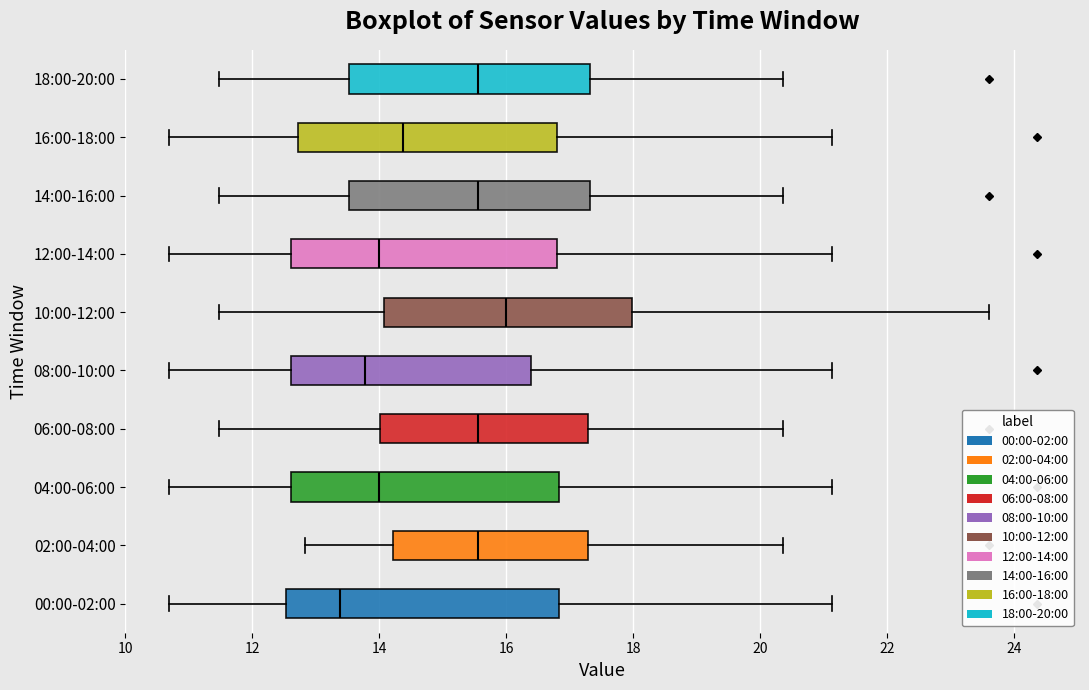

Reading bottom to top, transcribe this box plot: for each box, give where its median line is, the range the box spans, and where its two whiskers end, as read against the x-axis. The values are not printed on the chart, so give them approximately, as read against the axis.

00:00-02:00: median 13.4, box 12.6 to 16.8, whiskers 10.6 to 21.2
02:00-04:00: median 15.6, box 14.2 to 17.2, whiskers 12.8 to 20.4
04:00-06:00: median 14.0, box 12.6 to 16.8, whiskers 10.6 to 21.2
06:00-08:00: median 15.6, box 14.0 to 17.2, whiskers 11.4 to 20.4
08:00-10:00: median 13.8, box 12.6 to 16.4, whiskers 10.6 to 21.2
10:00-12:00: median 16.0, box 14.0 to 18.0, whiskers 11.4 to 23.6
12:00-14:00: median 14.0, box 12.6 to 16.8, whiskers 10.6 to 21.2
14:00-16:00: median 15.6, box 13.6 to 17.4, whiskers 11.4 to 20.4
16:00-18:00: median 14.4, box 12.8 to 16.8, whiskers 10.6 to 21.2
18:00-20:00: median 15.6, box 13.6 to 17.4, whiskers 11.4 to 20.4